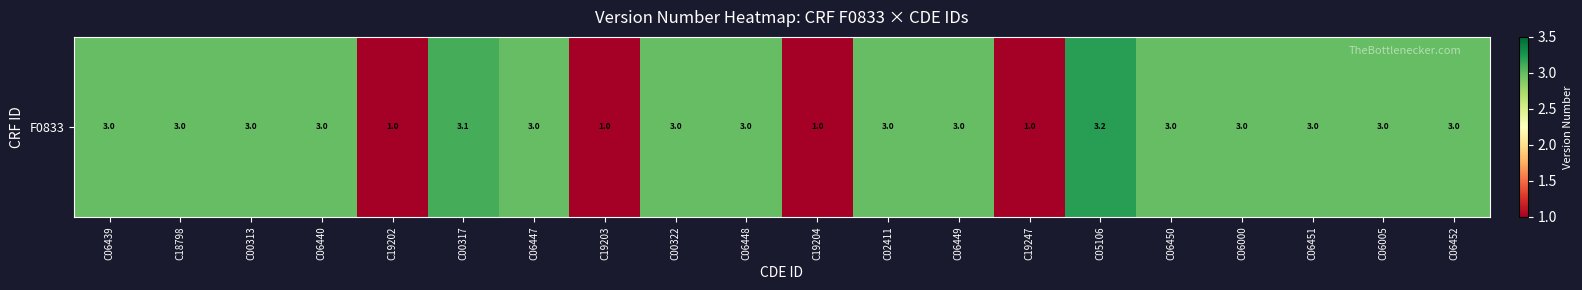

How many data points are less than 3?

4